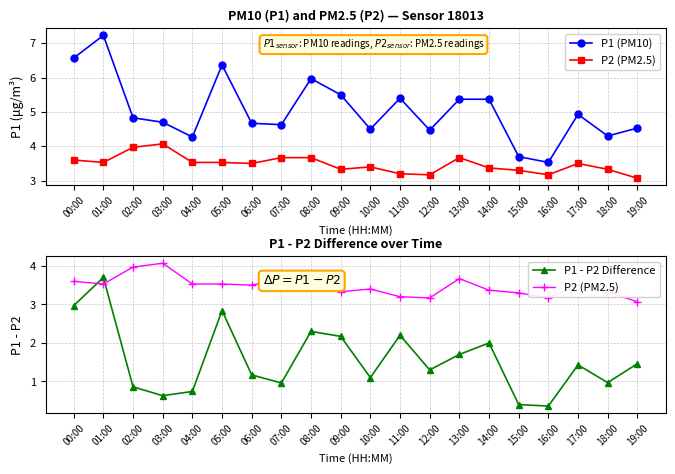

Rank the categories by P1 (PM10) value from lowest to highest.

16:00, 15:00, 04:00, 18:00, 12:00, 10:00, 19:00, 07:00, 06:00, 03:00, 02:00, 17:00, 13:00, 14:00, 11:00, 09:00, 08:00, 05:00, 00:00, 01:00